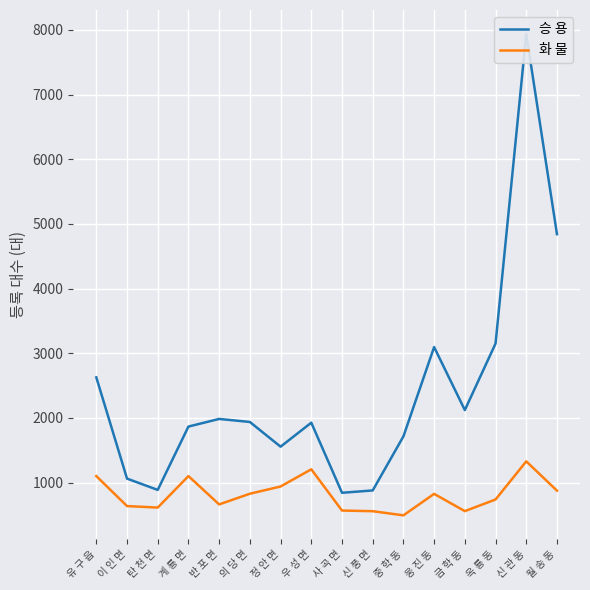

What is the difference between the maximum and minimum values in the 화 물 series?

835